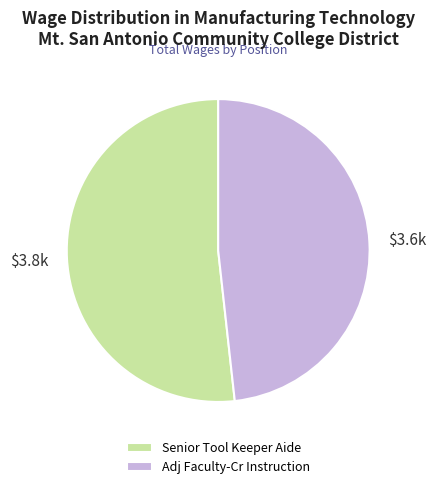

Does Adj Faculty-Cr Instruction represent more than half of the total?

No